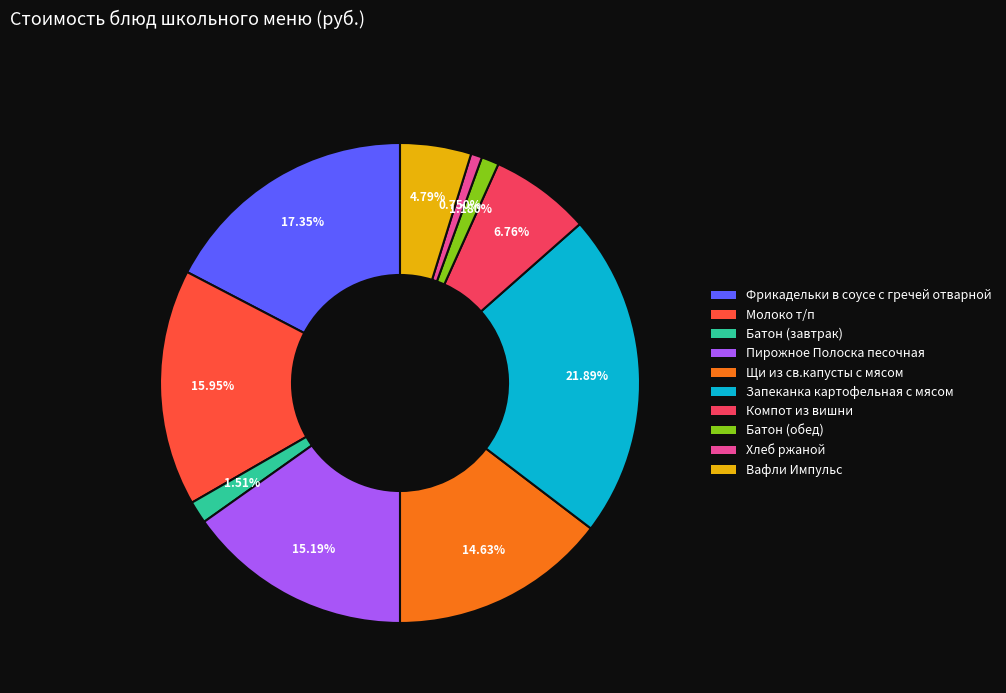

To the nearest percent, what is the difference between the largest and smallest slice percentages?

21%